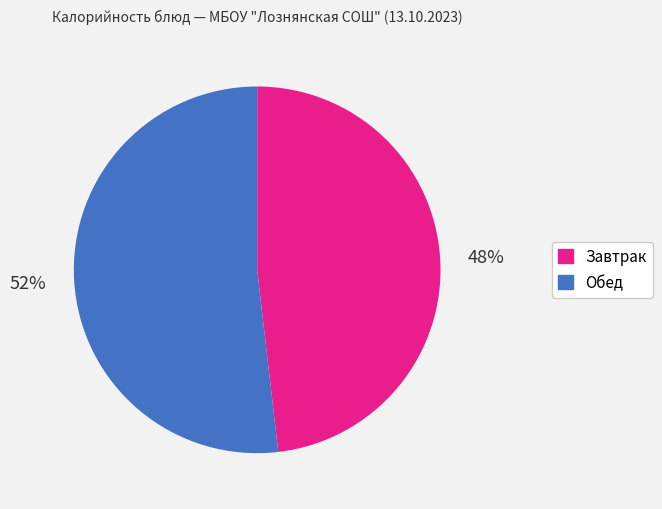

To the nearest percent, what is the average slice percentage?

50%